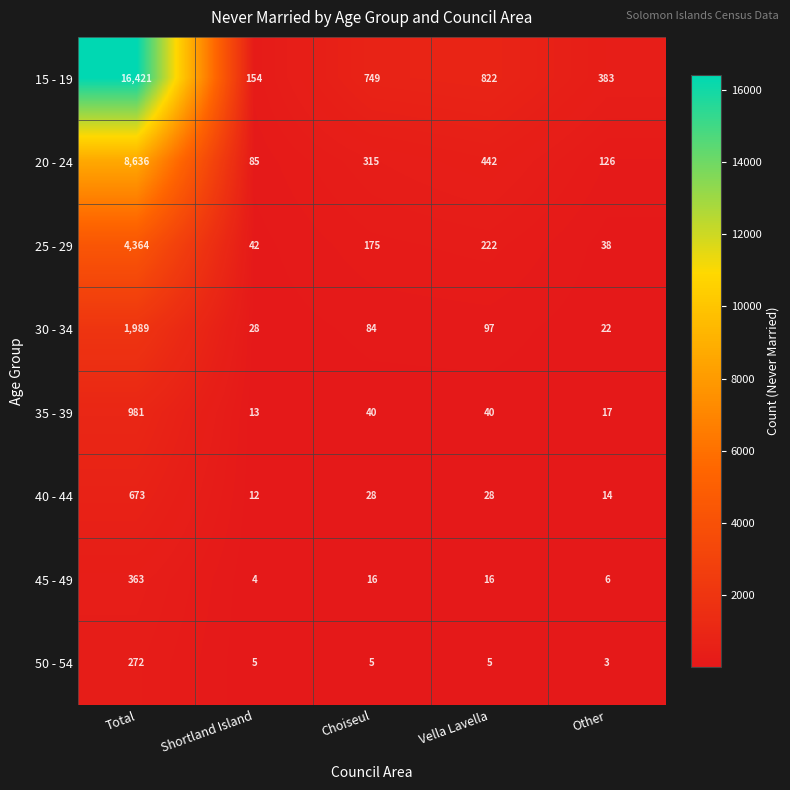

List the series in order of their peak value, highest first.

15 - 19, 20 - 24, 25 - 29, 30 - 34, 35 - 39, 40 - 44, 45 - 49, 50 - 54